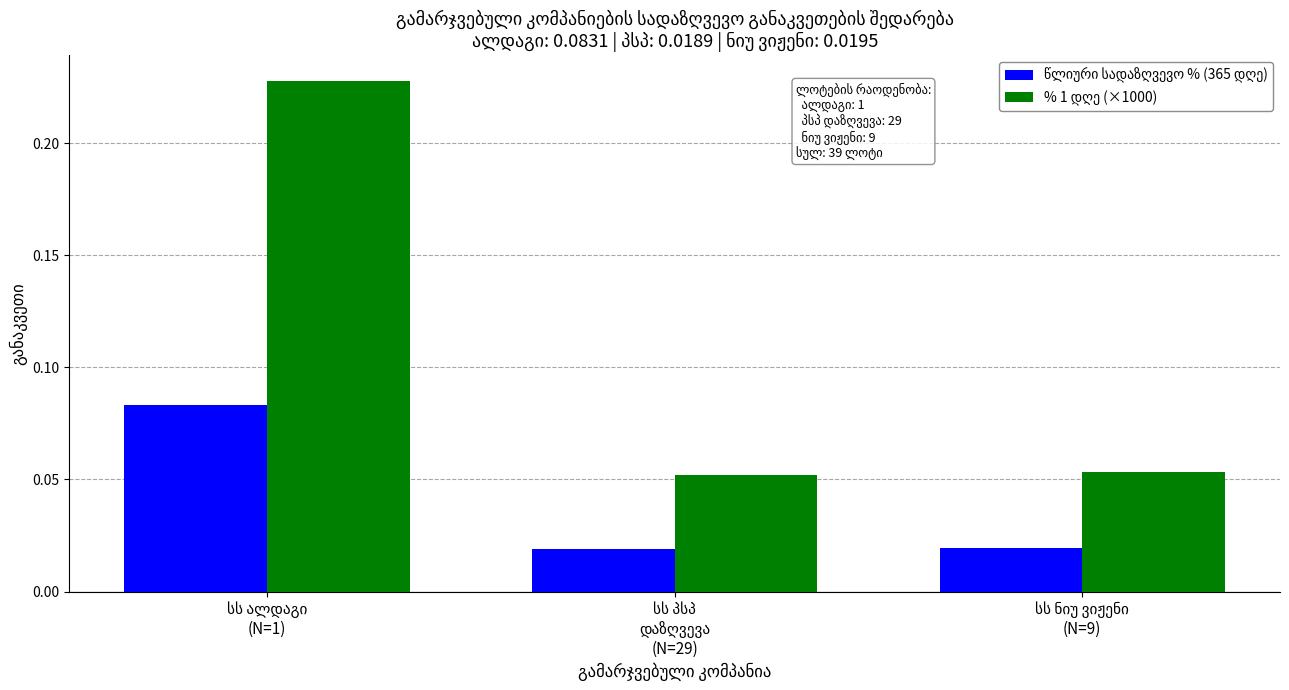

How many წლიური სადაზღვევო % (365 დღე) values are between 0 and 1?

3